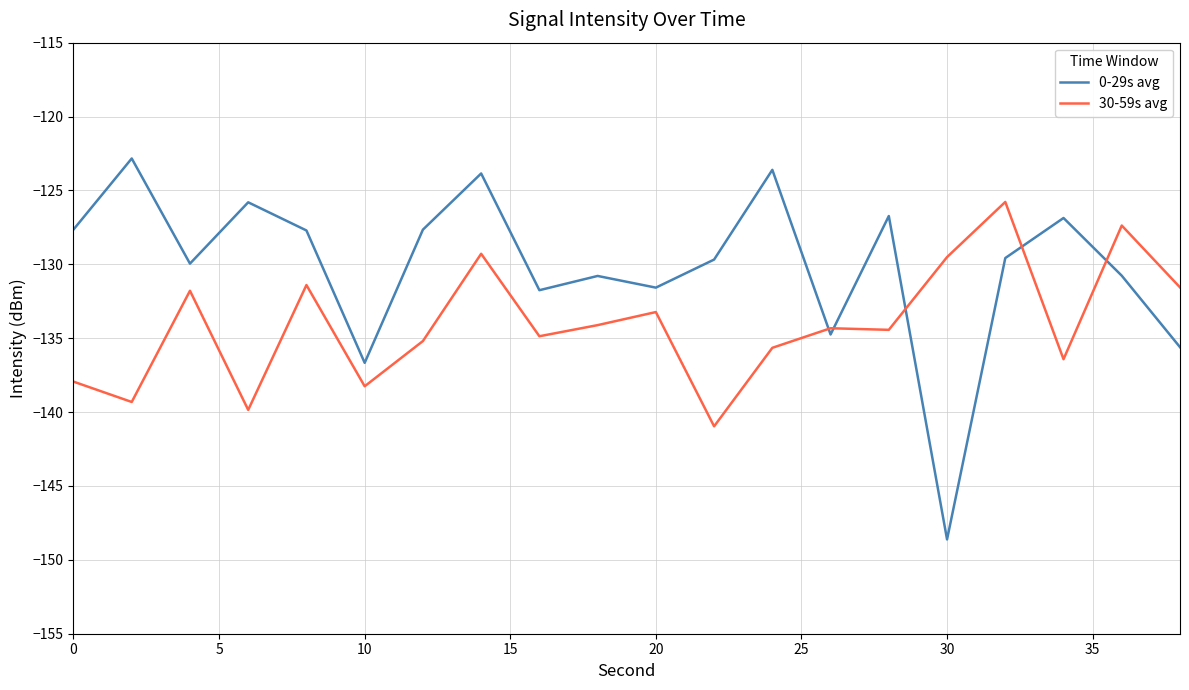

Which series has the largest total across all categories?

0-29s avg